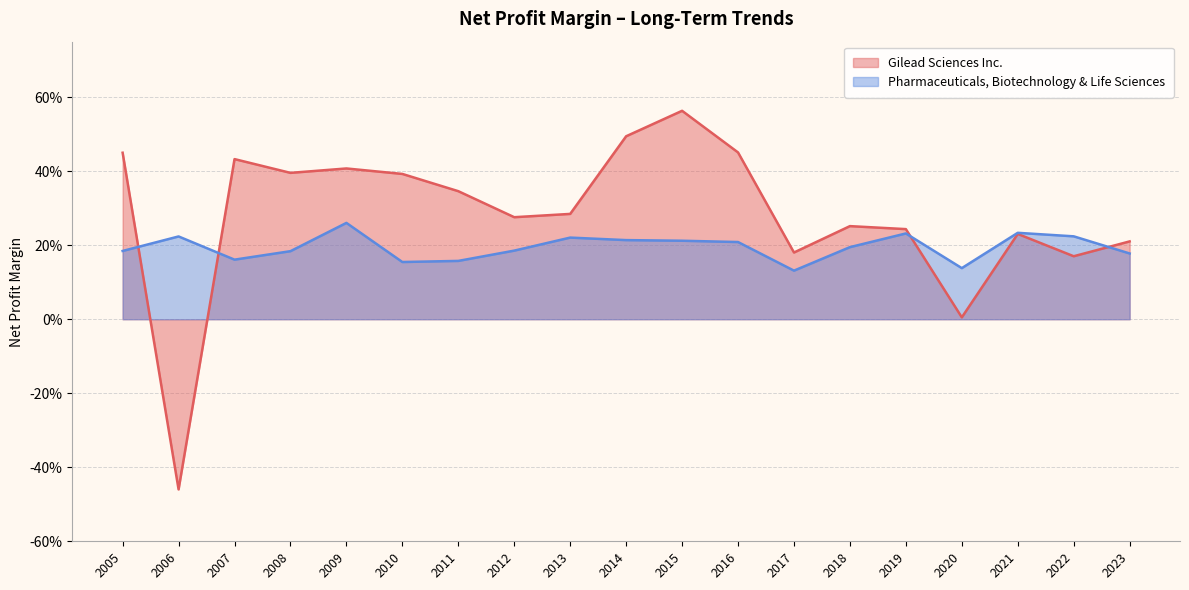

The Pharmaceuticals, Biotechnology & Life Sciences series shows 0.2 at 2011. True or false?

False